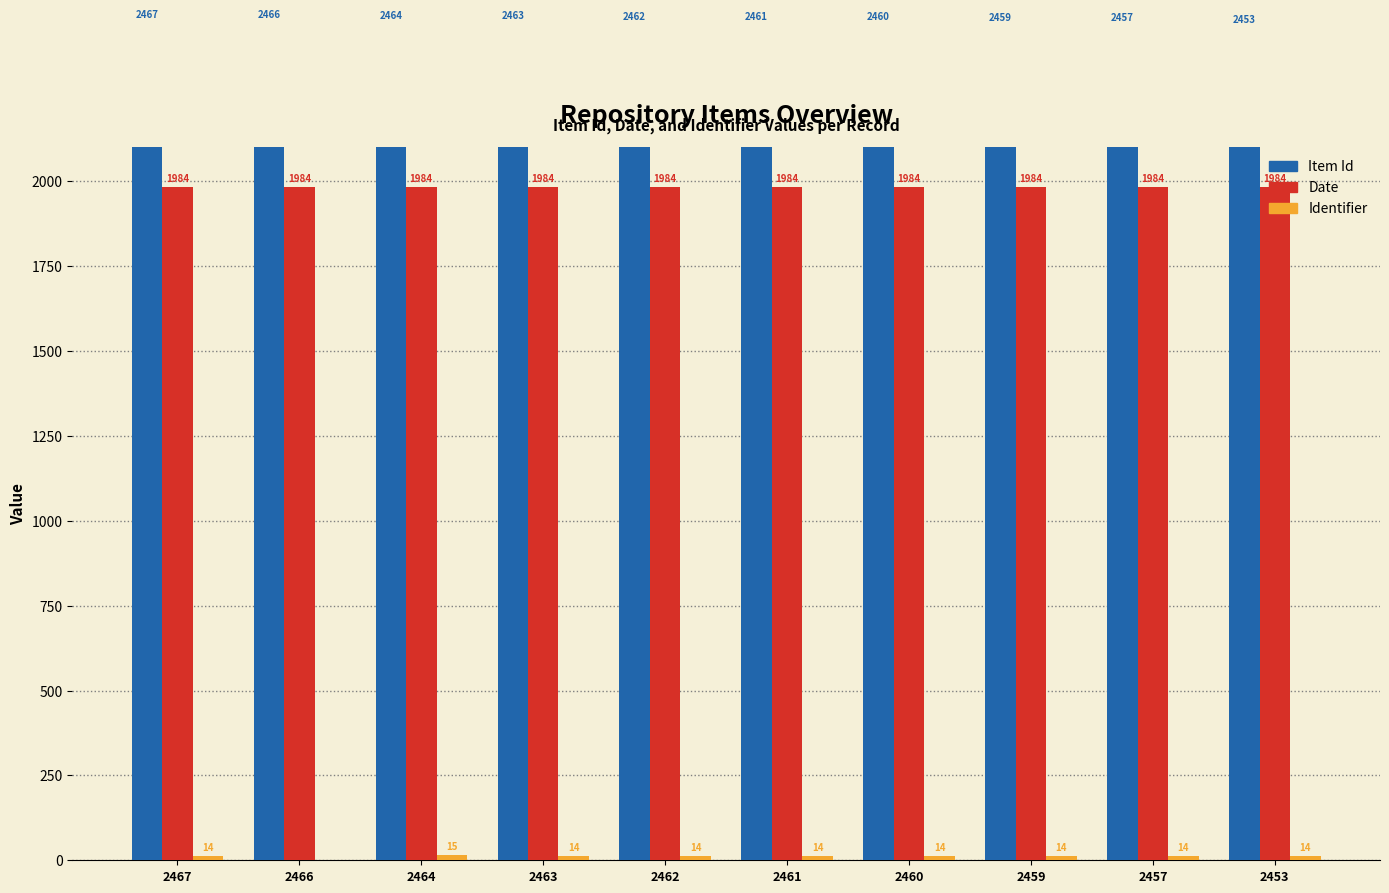

What is the difference between the highest and lowest values at 2466?

2466